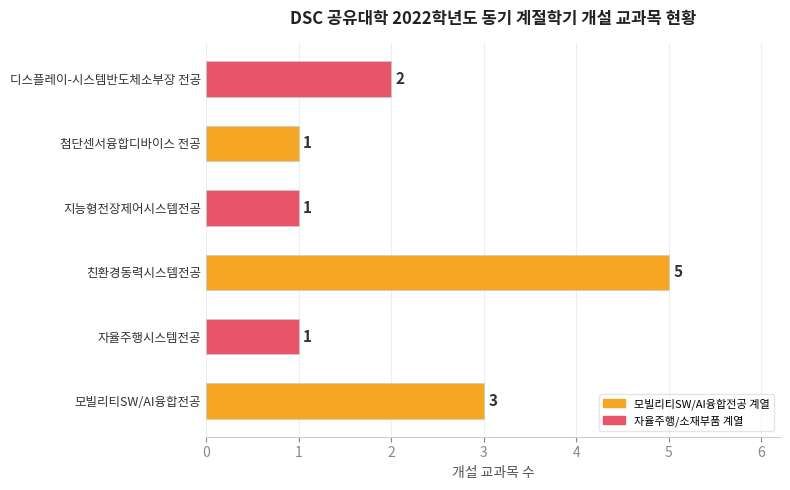

What is the difference between the maximum and minimum values?

4